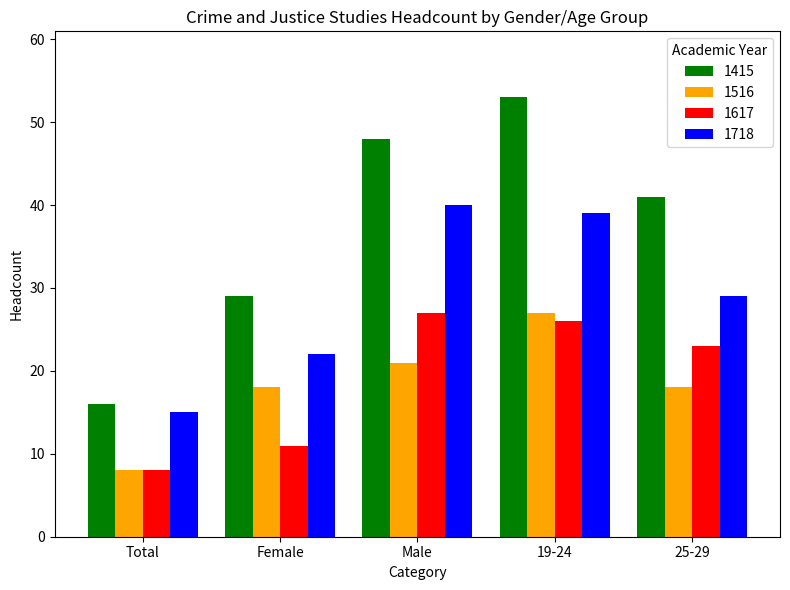

Which series has the largest total across all categories?

1415